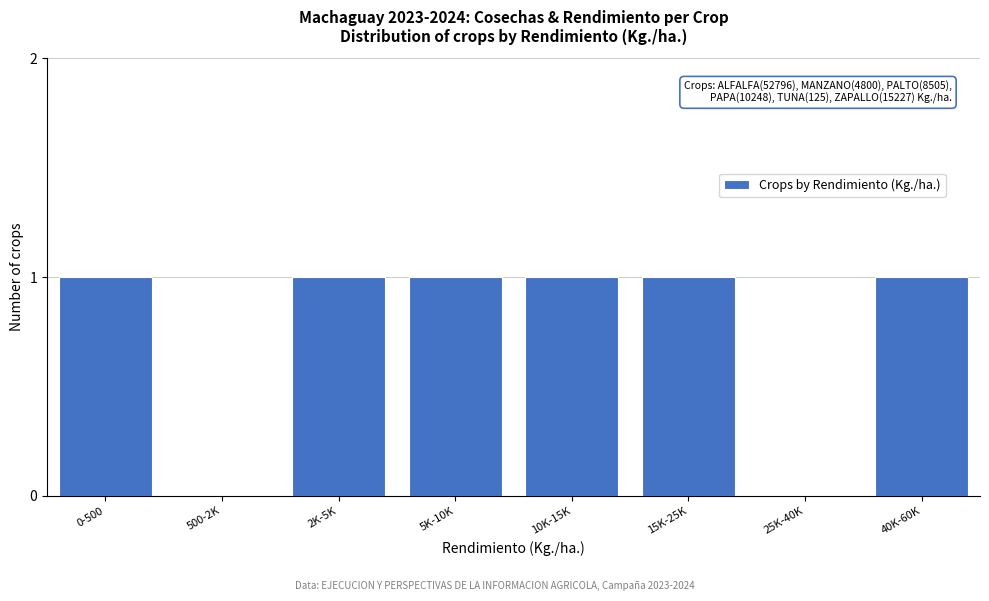

Reading left to right, list all the values displayed in this chart.

0-500=1	500-2K=0	2K-5K=1	5K-10K=1	10K-15K=1	15K-25K=1	25K-40K=0	40K-60K=1